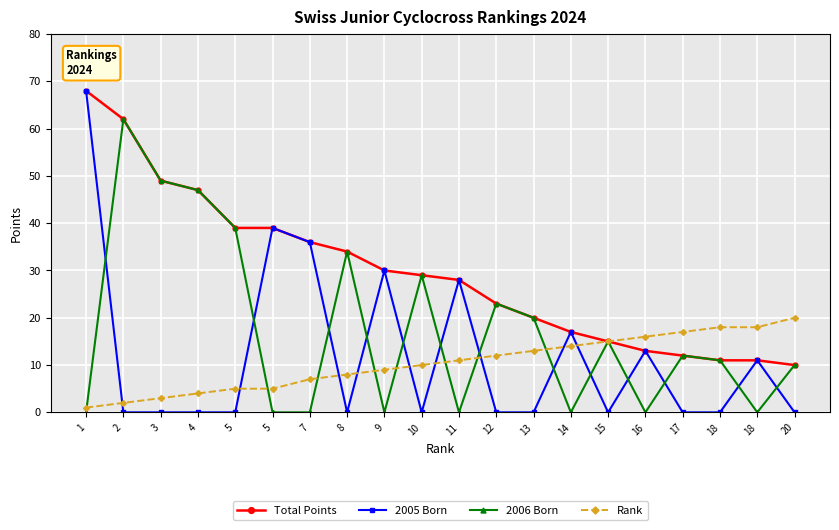

Rank the series at 20 from lowest to highest value.

2005 Born, Total Points, 2006 Born, Rank